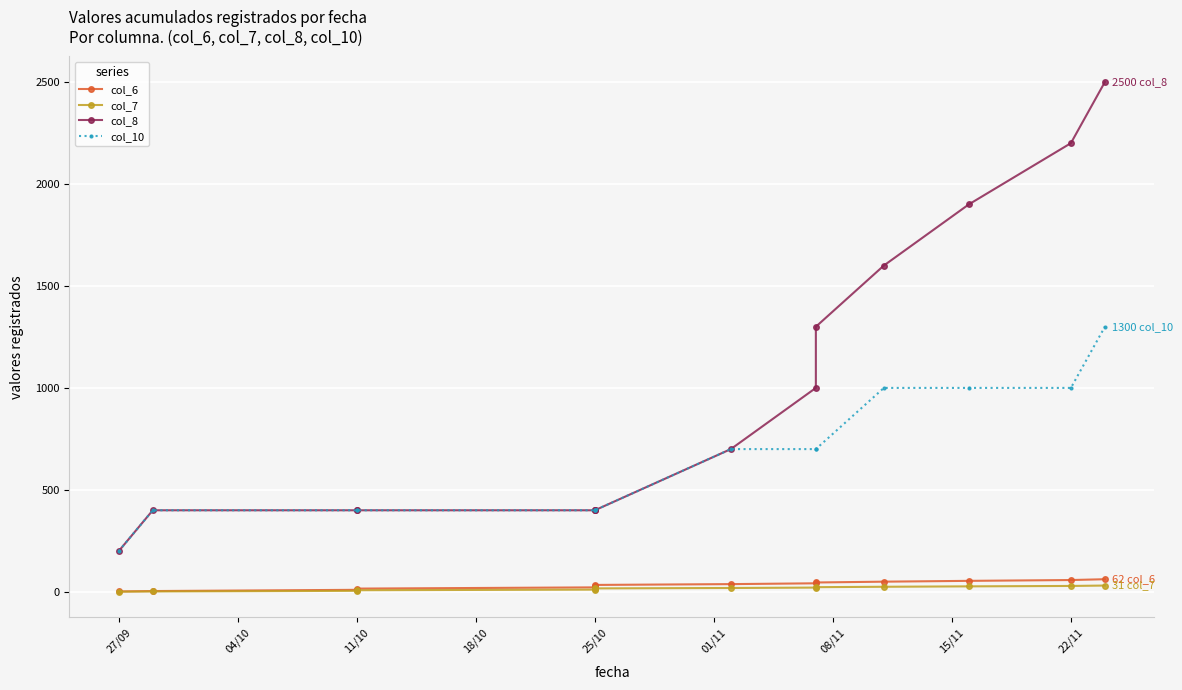

What is the sum of the col_7 values at 25/10 and 11/10?

19